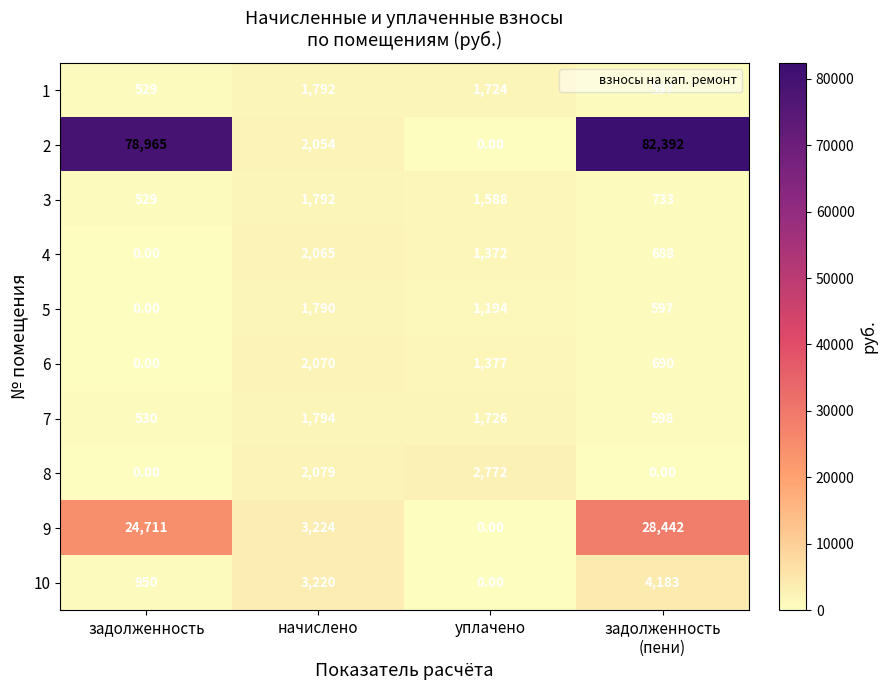

What is the sum of the 7 values at задолженность and начислено?

2324